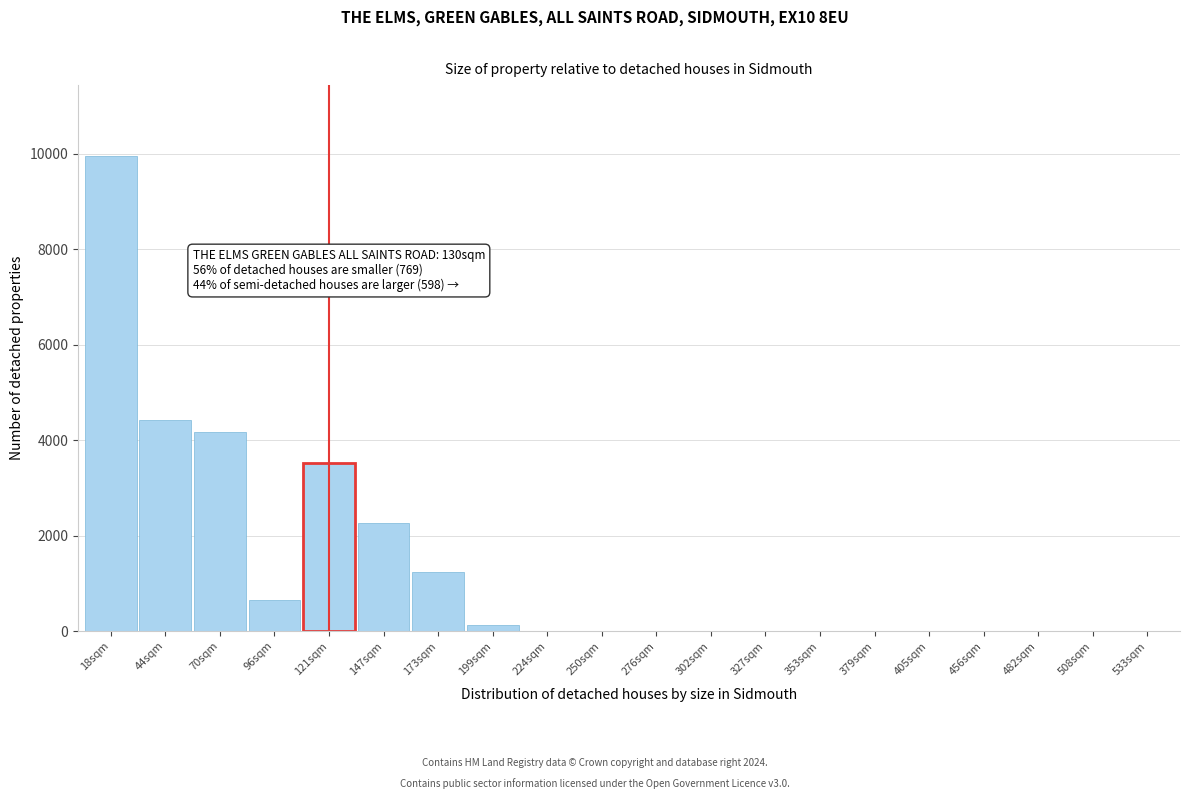

Reading right to left, what are all the values shown in this chart?

533sqm=0.0	508sqm=0.0	482sqm=0.0	456sqm=0.0	405sqm=0.0	379sqm=0.0	353sqm=0.0	327sqm=0.0	302sqm=0.0	276sqm=0.0	250sqm=0.0	224sqm=0.0	199sqm=130.3	173sqm=1239.5	147sqm=2274.2	121sqm=3513.7	96sqm=649.0	70sqm=4162.7	44sqm=4418.0	18sqm=9949.9